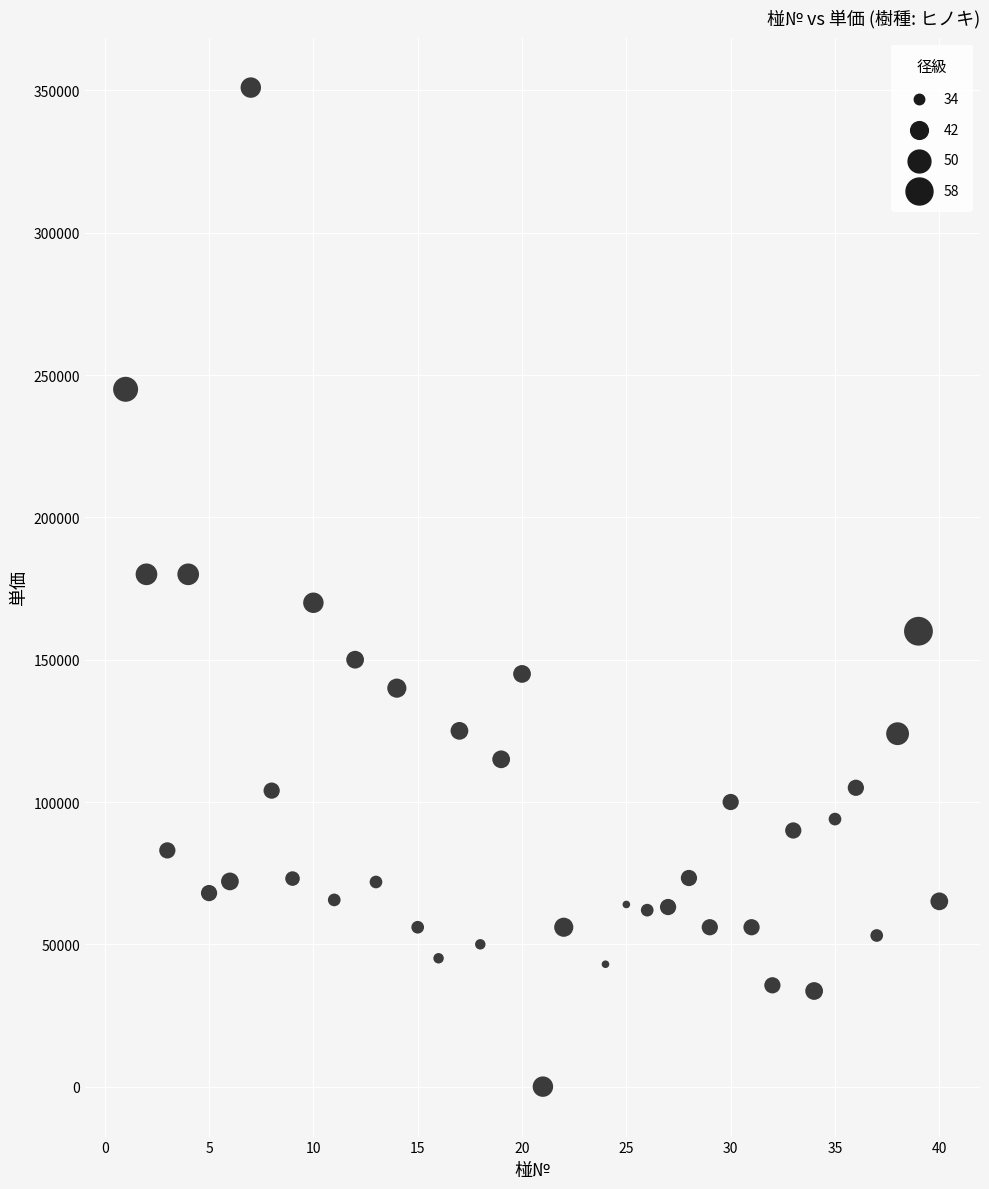

What is the range of Y values (max minus min)?

351000